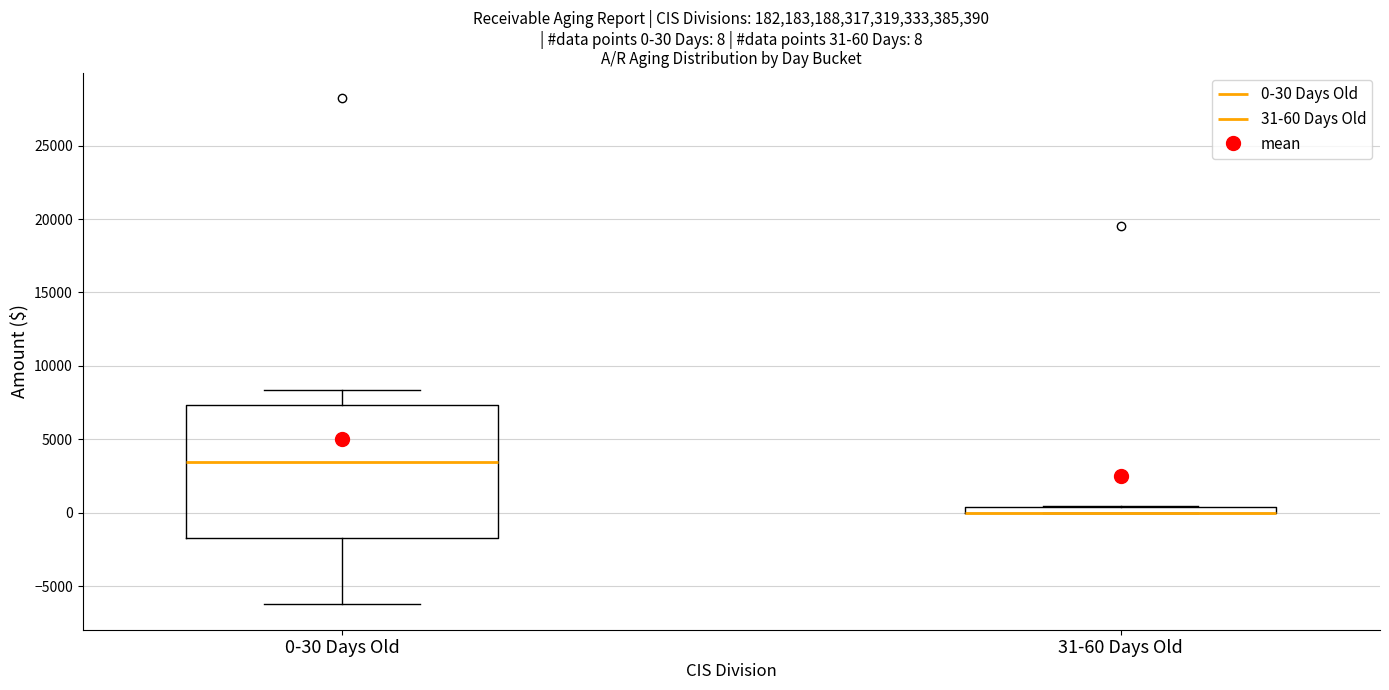

Which box is the tallest, from its lower edge to its upper edge?

0-30 Days Old